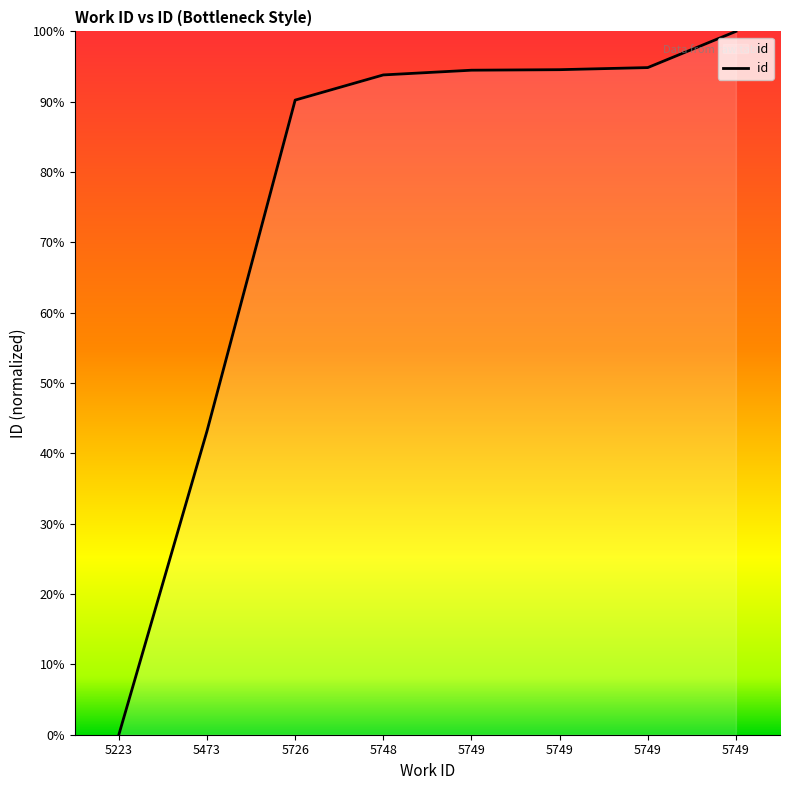

Is this an area chart (filled region under the line)?

No